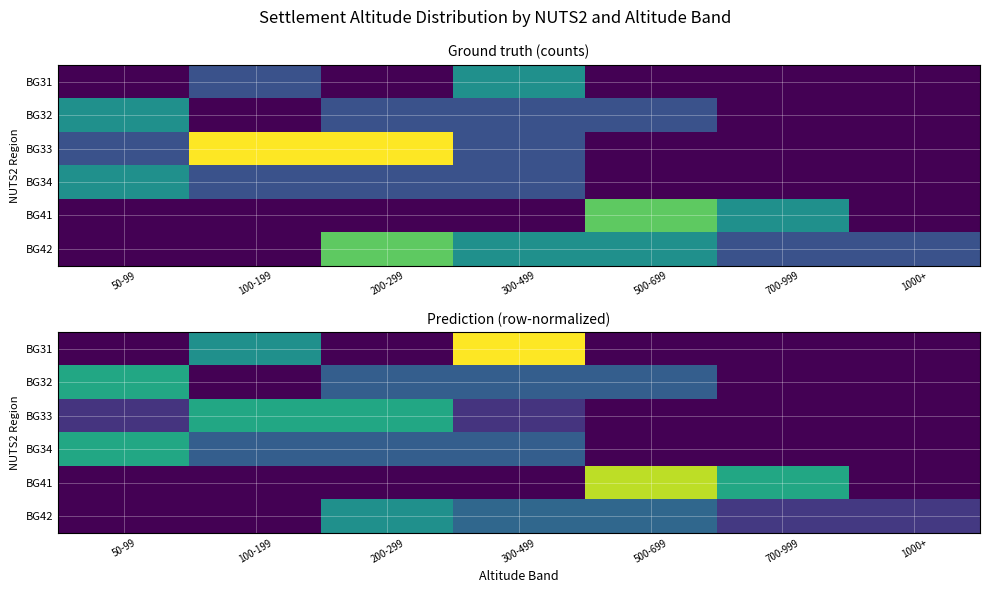

Between 1000+ and 500-699, which is larger?

1000+